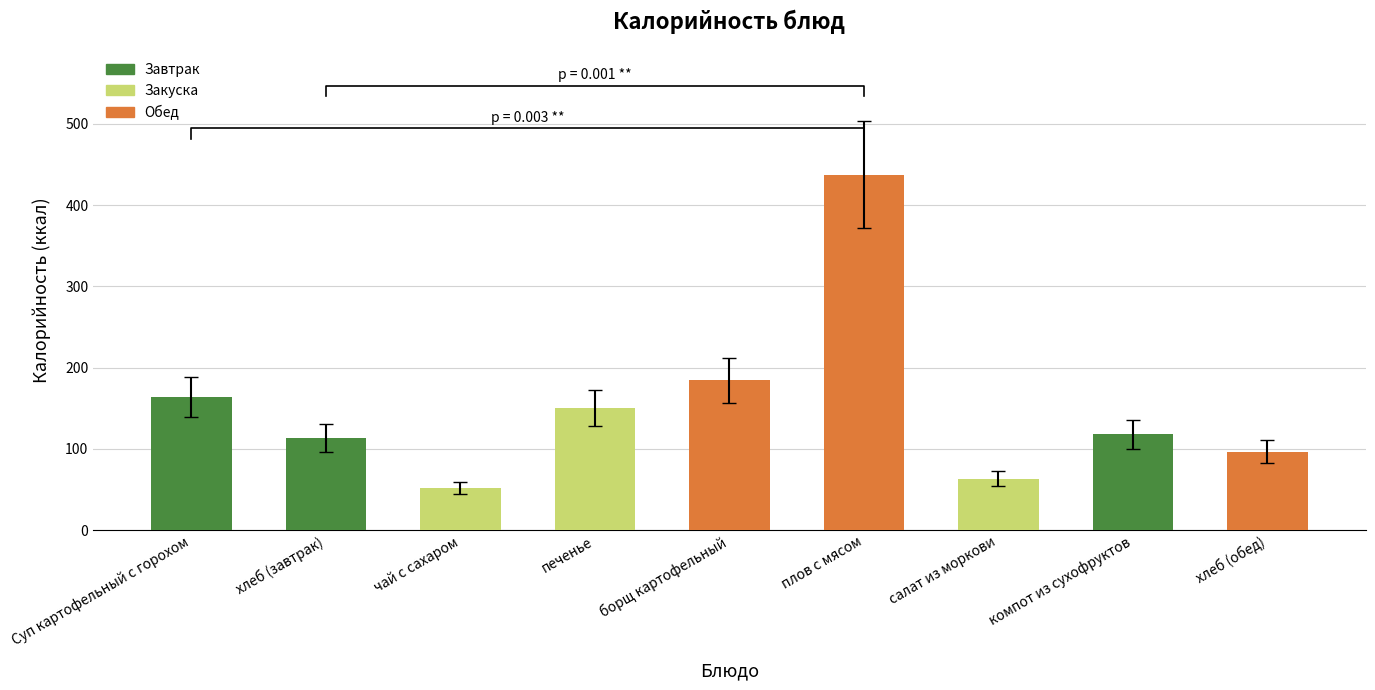

What is the approximate value at салат из моркови?

63.5